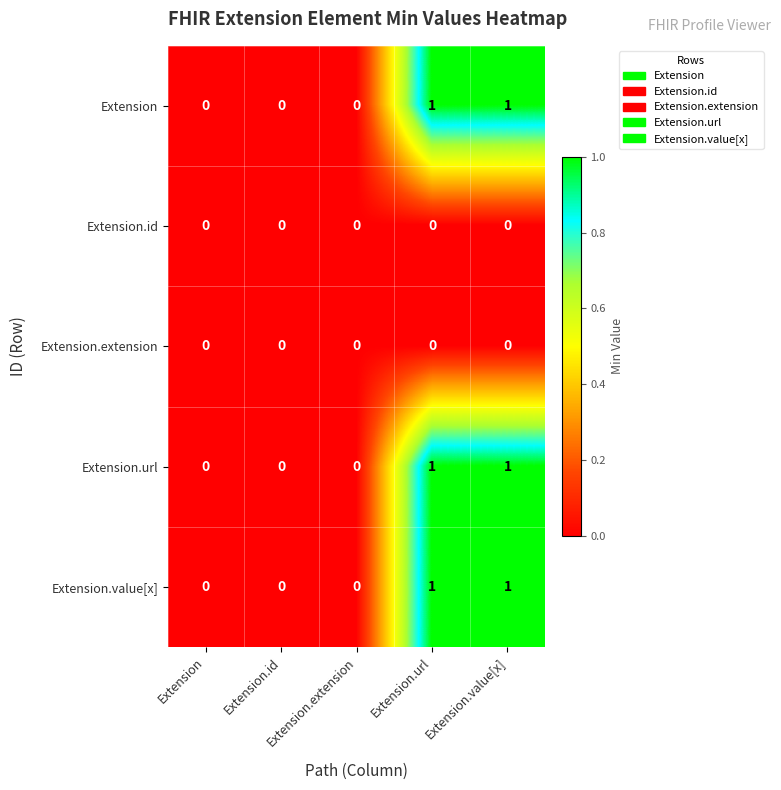

What is the total value across all series at Extension.value[x]?

3